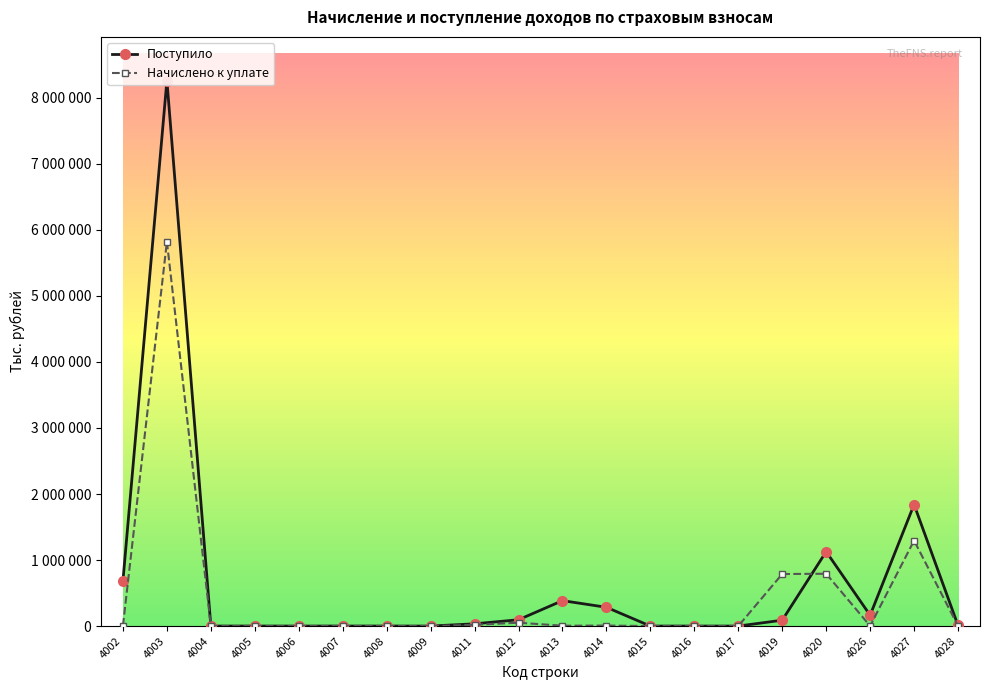

Rank the series by their maximum value, from highest to lowest.

Поступило, Начислено к уплате